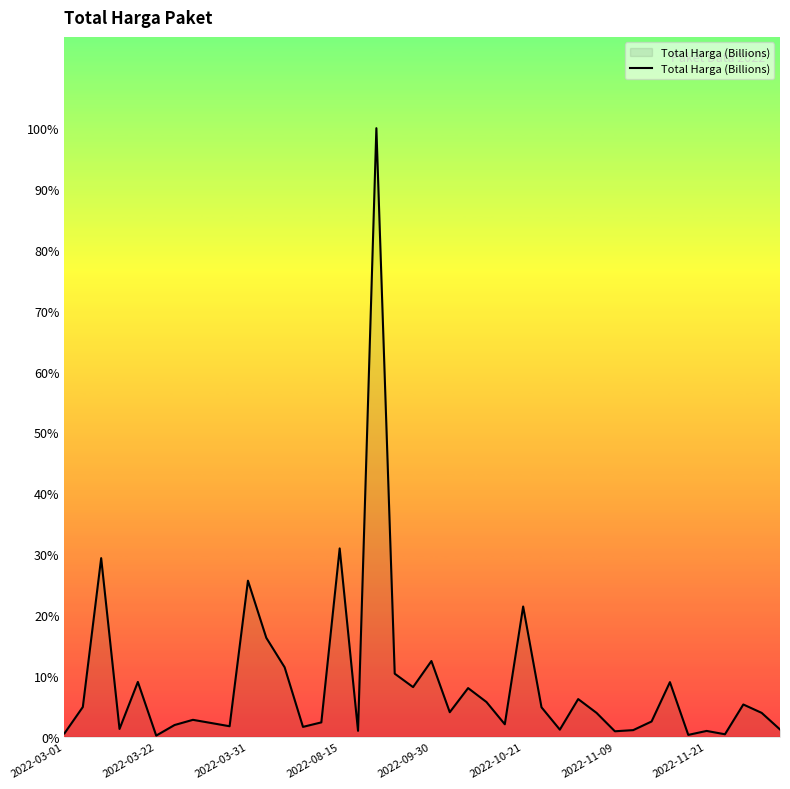

Reading left to right, transcribe all the data shown in this chart.

0.0	0.1	0.4	0.0	0.1	0.0	0.0	0.0	0.0	0.0	0.3	0.2	0.1	0.0	0.0	0.4	0.0	1.2	0.1	0.1	0.2	0.0	0.1	0.1	0.0	0.3	0.1	0.0	0.1	0.0	0.0	0.0	0.0	0.1	0.0	0.0	0.0	0.1	0.0	0.0